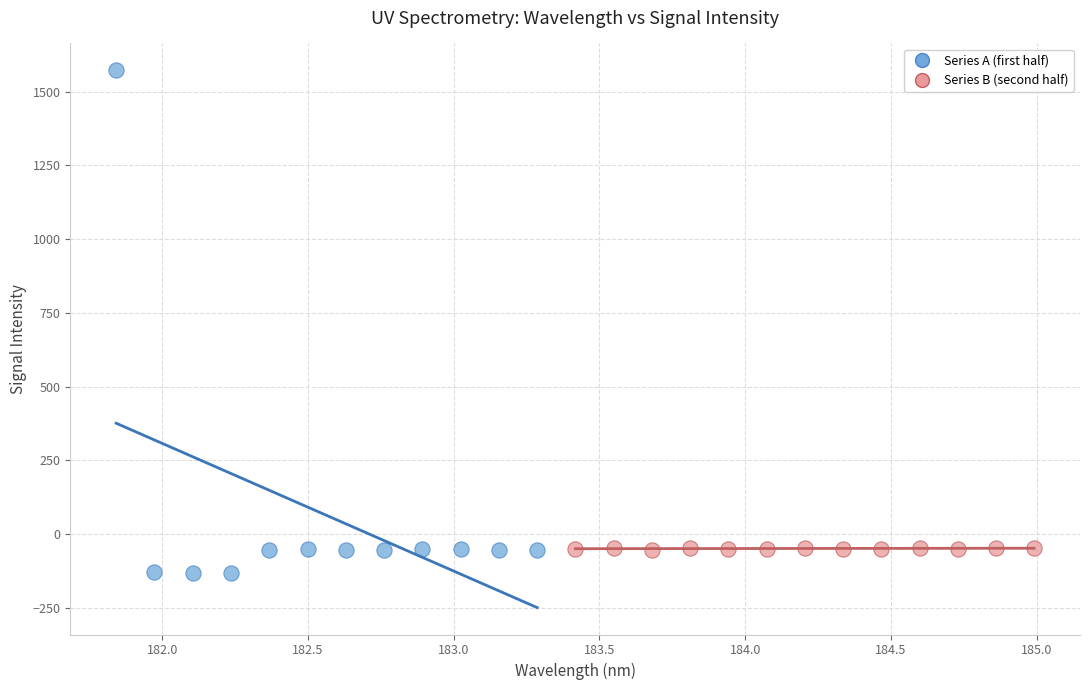

Which series contains the lowest Y value?

Series A (first half)